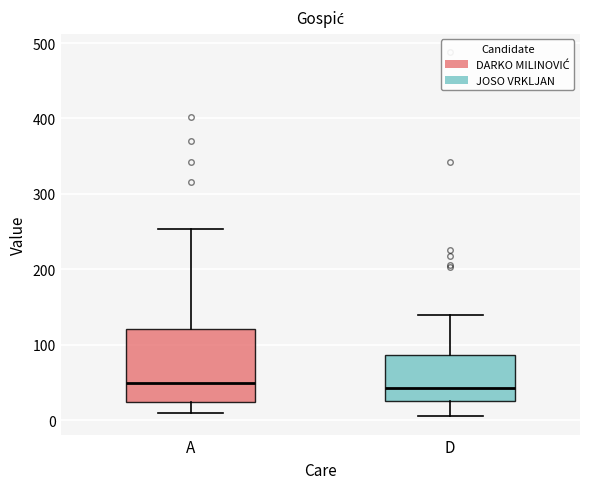

Reading left to right, transcribe this box plot: for each box, give where its median line is, the range the box spans, and where its two whiskers end, as read against the y-axis. The values are not printed on the chart, so give them approximately, as read against the axis.

A: median 50, box 20 to 120, whiskers 10 to 250
D: median 40, box 30 to 90, whiskers 10 to 140